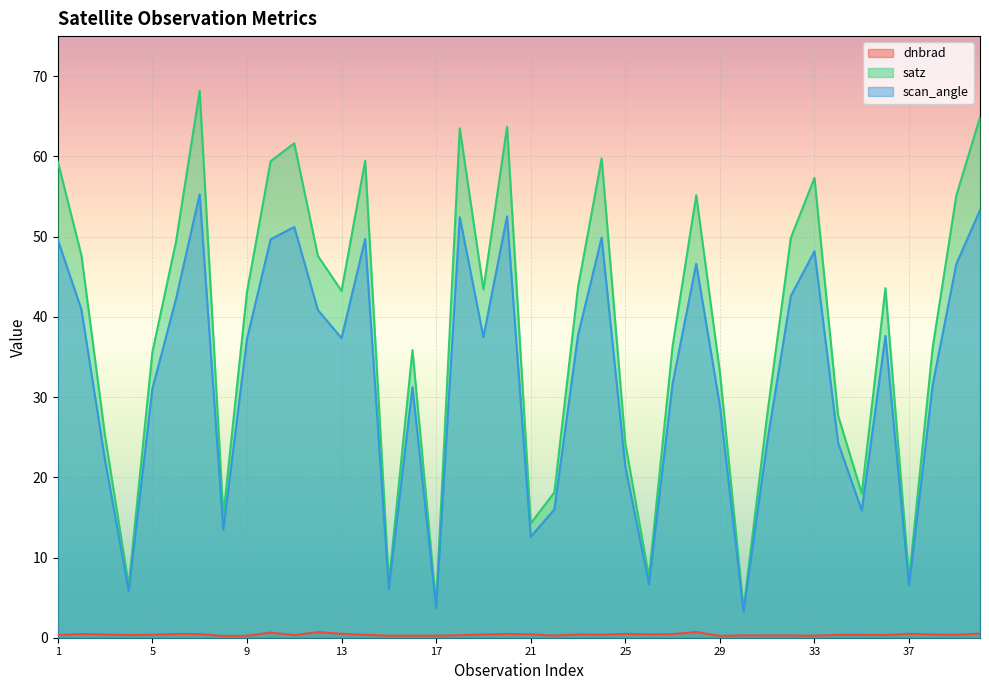

What is the difference between the second highest and minimum values in the dnbrad series?

0.5